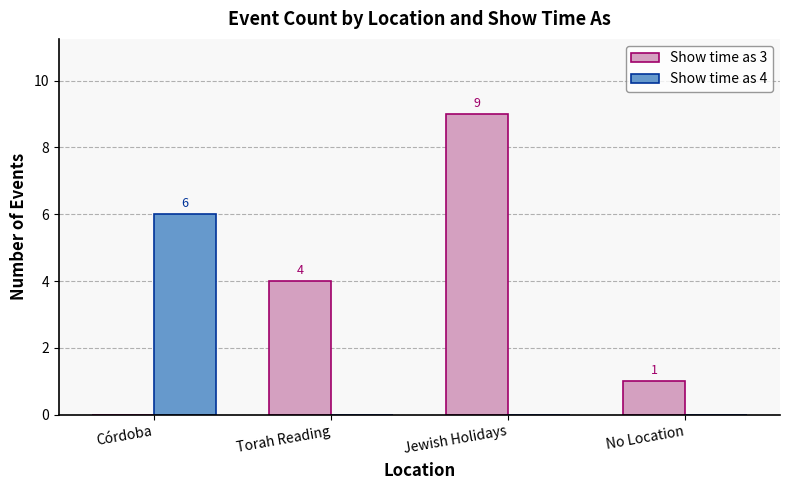

Is it true that Show time as 3 equals 0 at No Location?

False